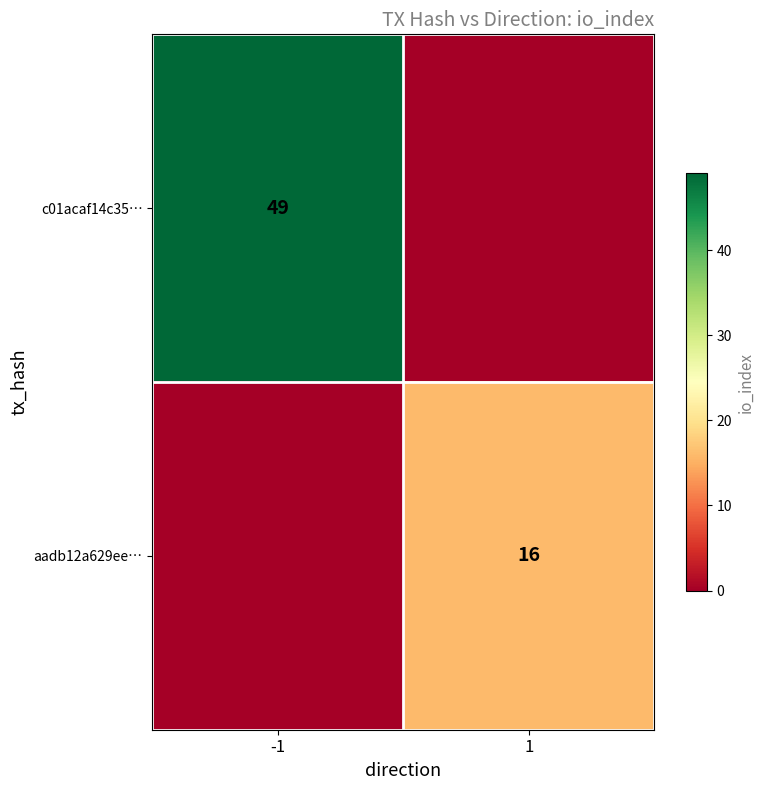

The aadb12a629ee… series shows 16 at 1. True or false?

True